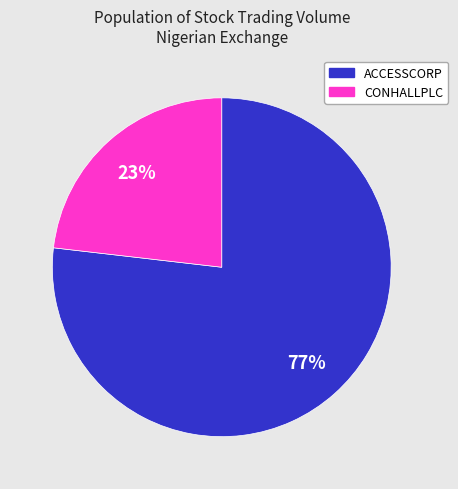

Rank the categories by value from highest to lowest.

ACCESSCORP, CONHALLPLC